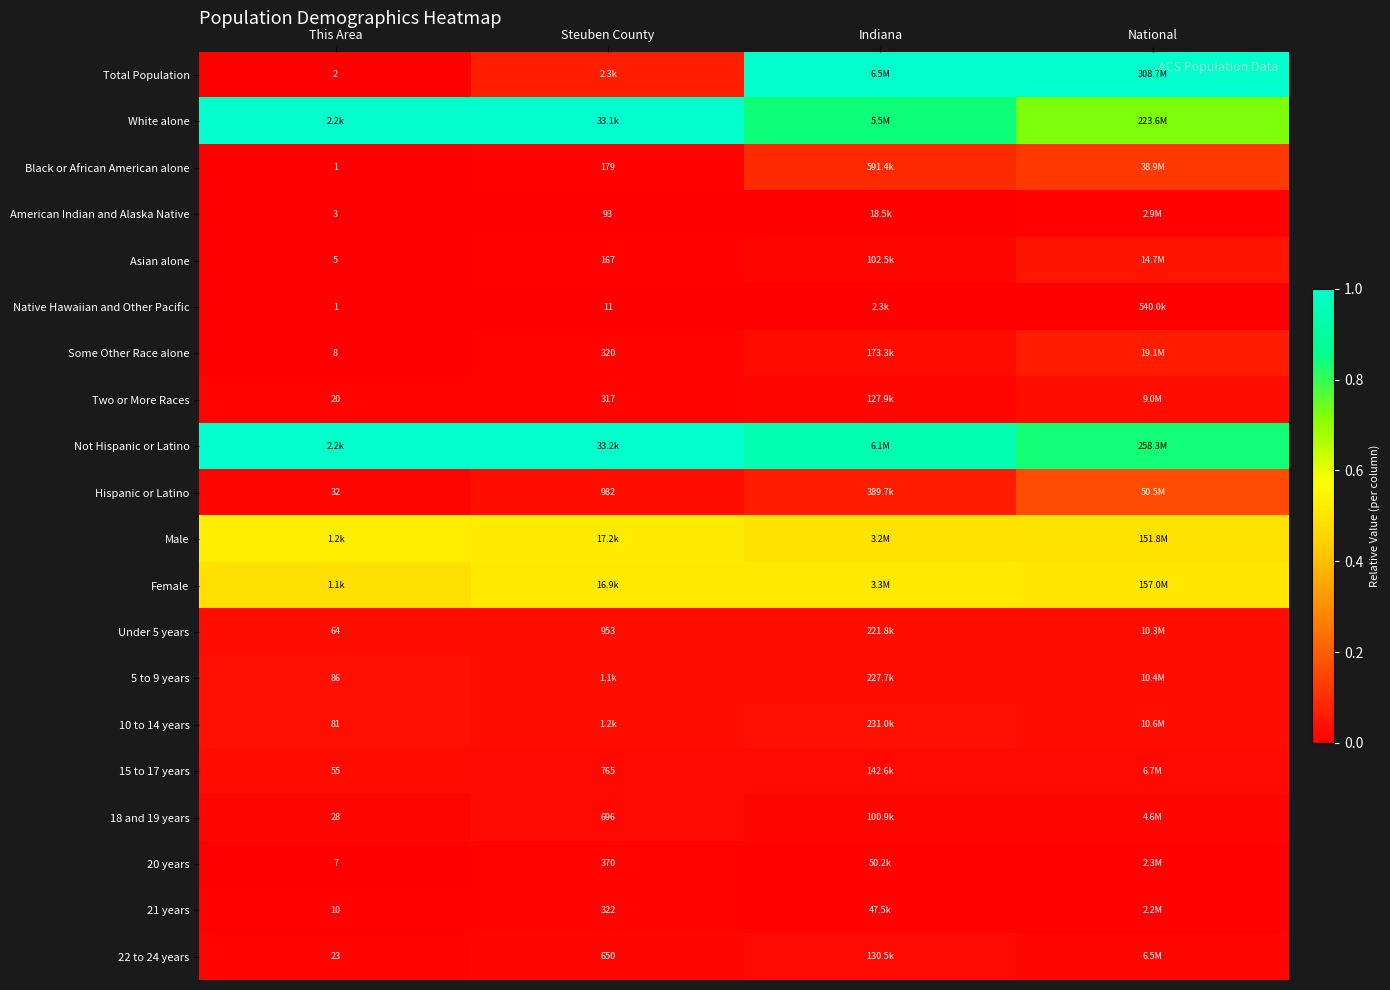

The value of Asian alone at Indiana is 0.0. True or false?

True